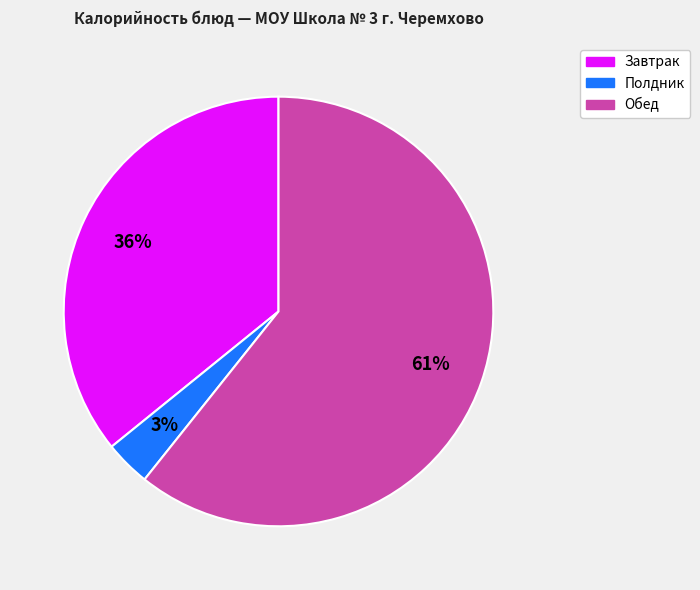

Is there any slice that represents more than half of the pie?

Yes